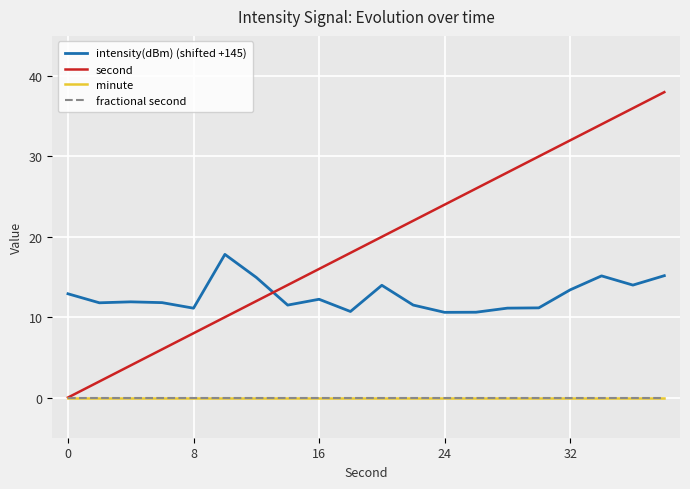

Which series has the widest spread of values?

second